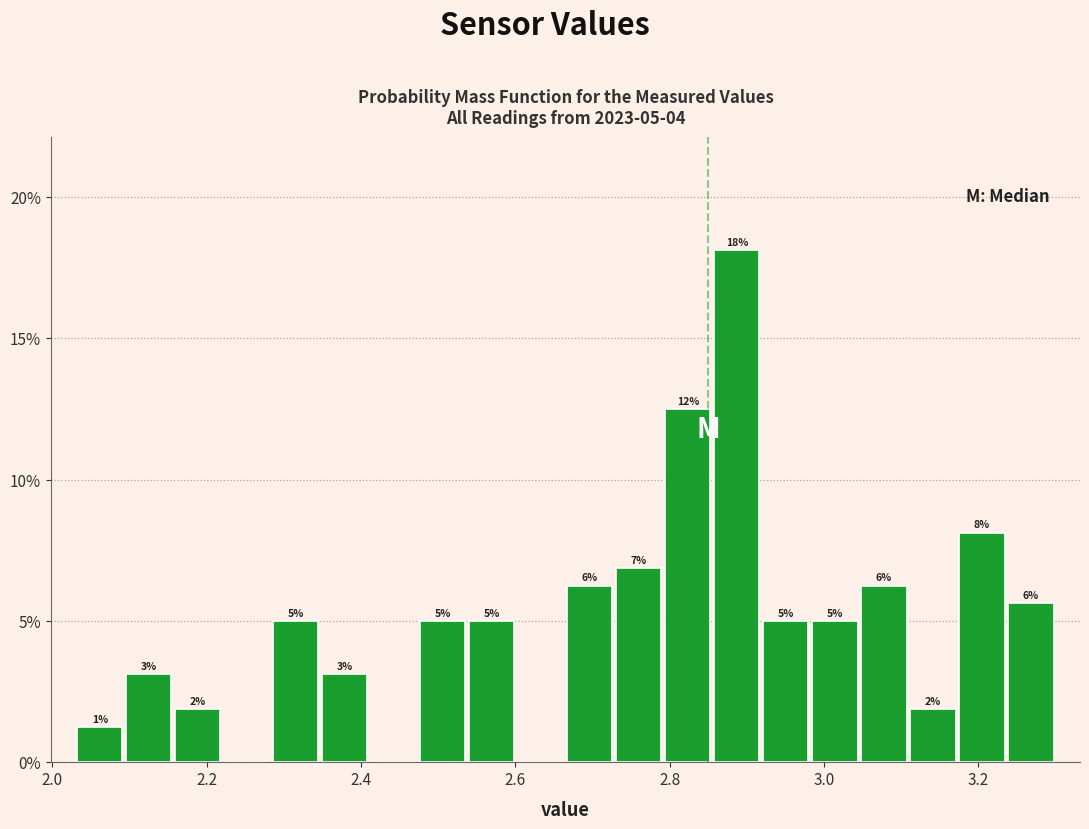

Around what value on the x-axis is the tallest bar? Give the approximate position of its centre, as read against the axis.

2.88